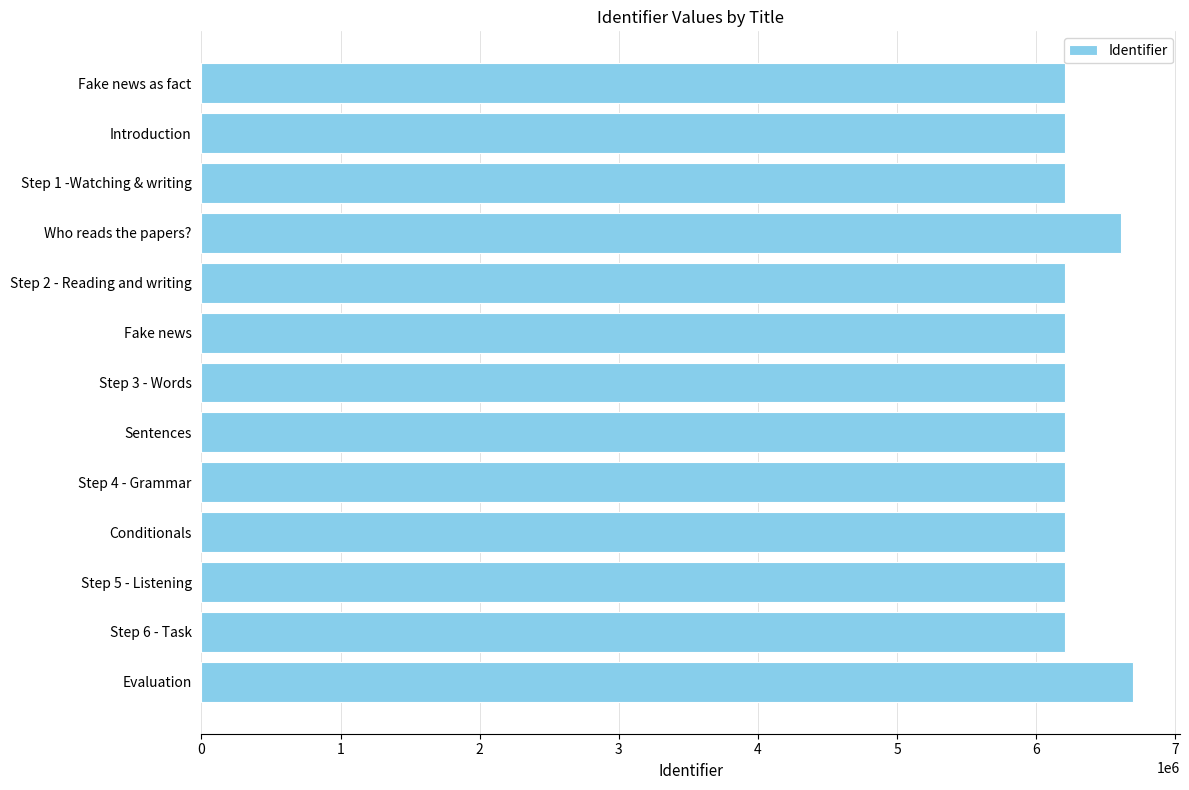

What is the difference between the maximum and second lowest values?

491600